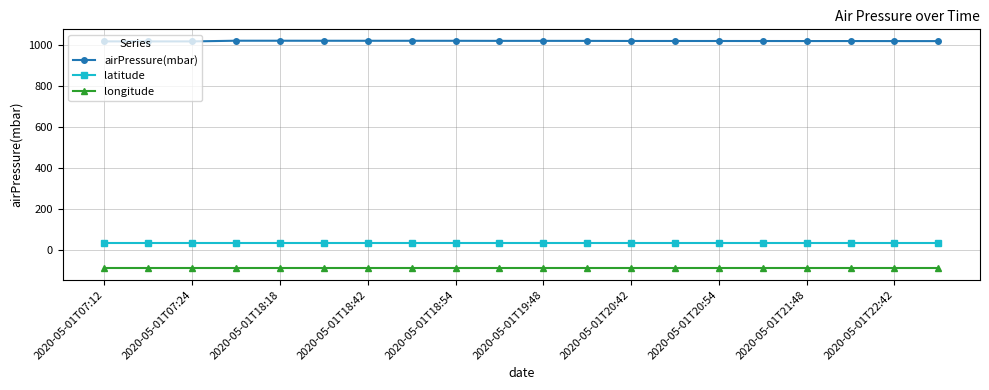

Rank the series by their maximum value, from lowest to highest.

longitude, latitude, airPressure(mbar)